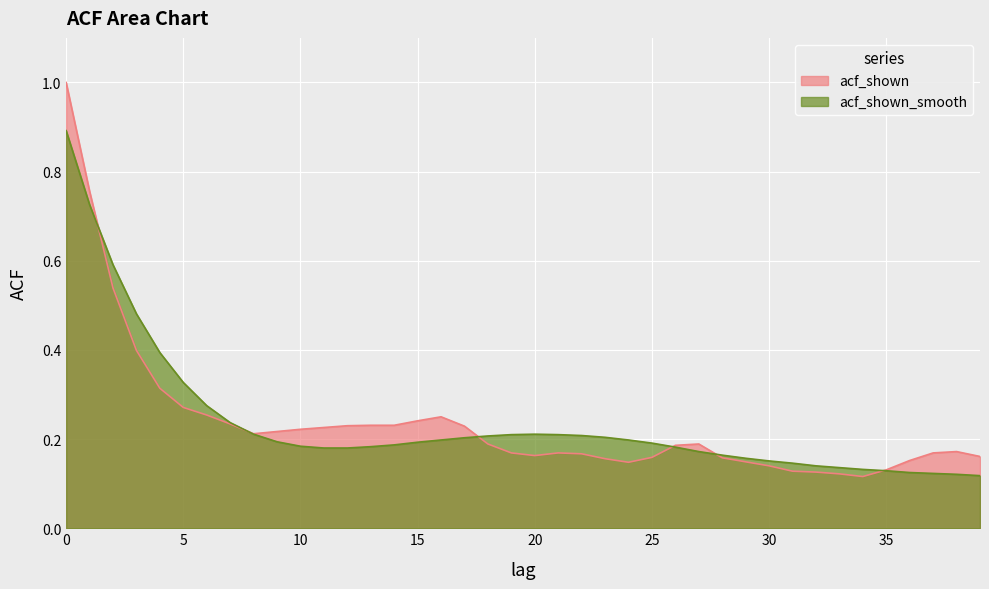

Which series has the largest range (max minus min)?

acf_shown